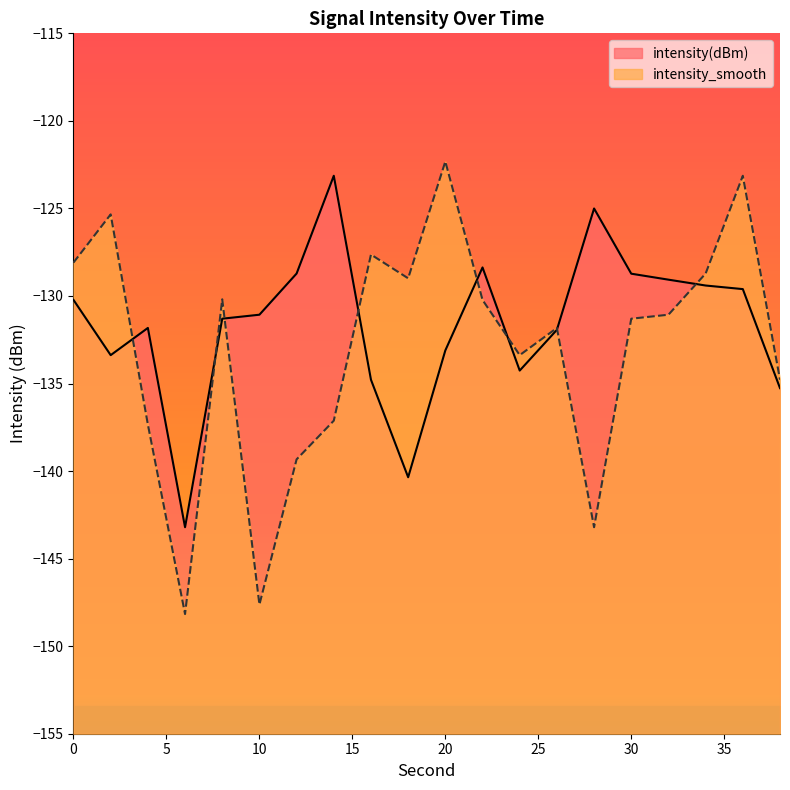

Where is the first local minimum for intensity_smooth?

6